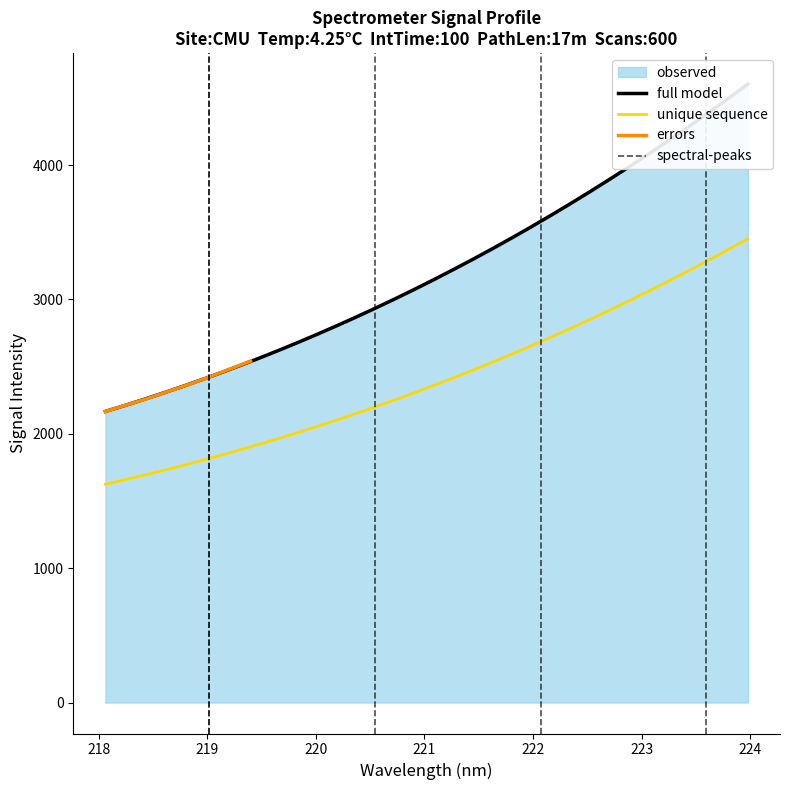

The chart shows a value of 2165.9 at 218.0596. True or false?

True